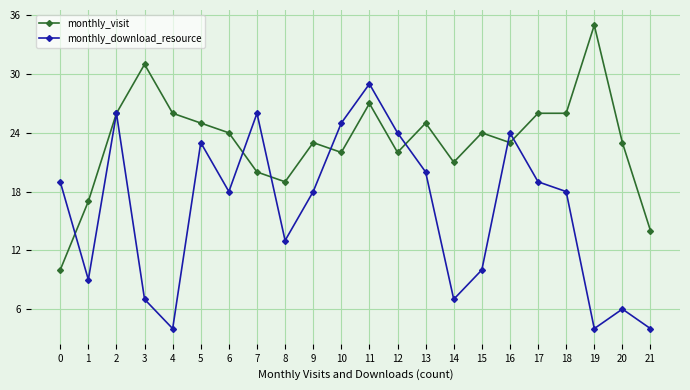

What is the difference between the monthly_download_resource values at 21 and 17?

15